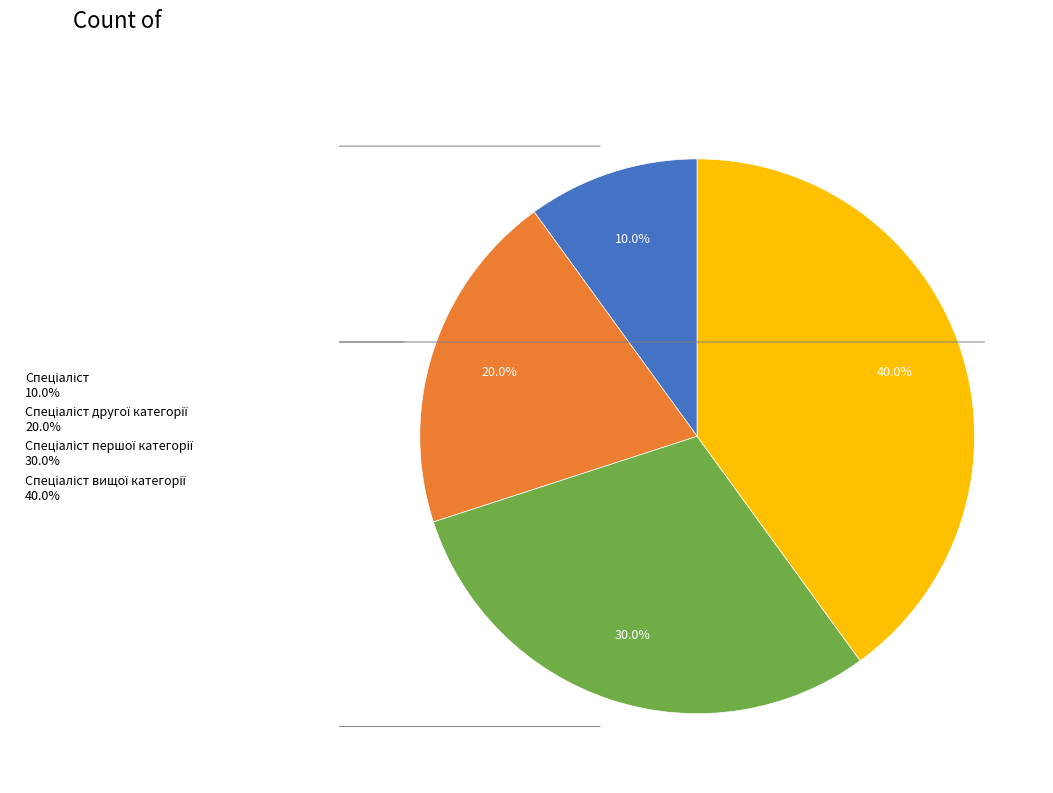

How many slices are in this pie chart?

4